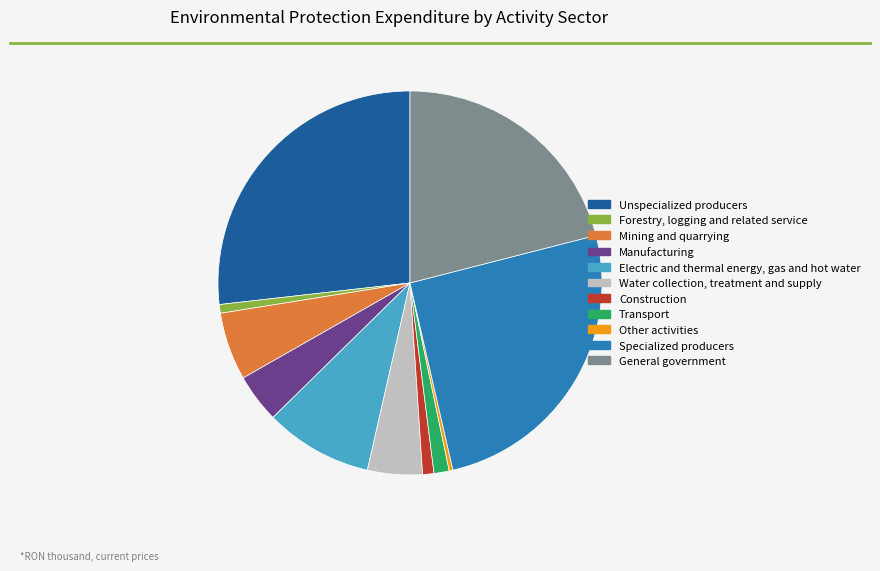

Approximately how many times larger is the value at Electric and thermal energy, gas and hot water compared to Manufacturing?

2.2